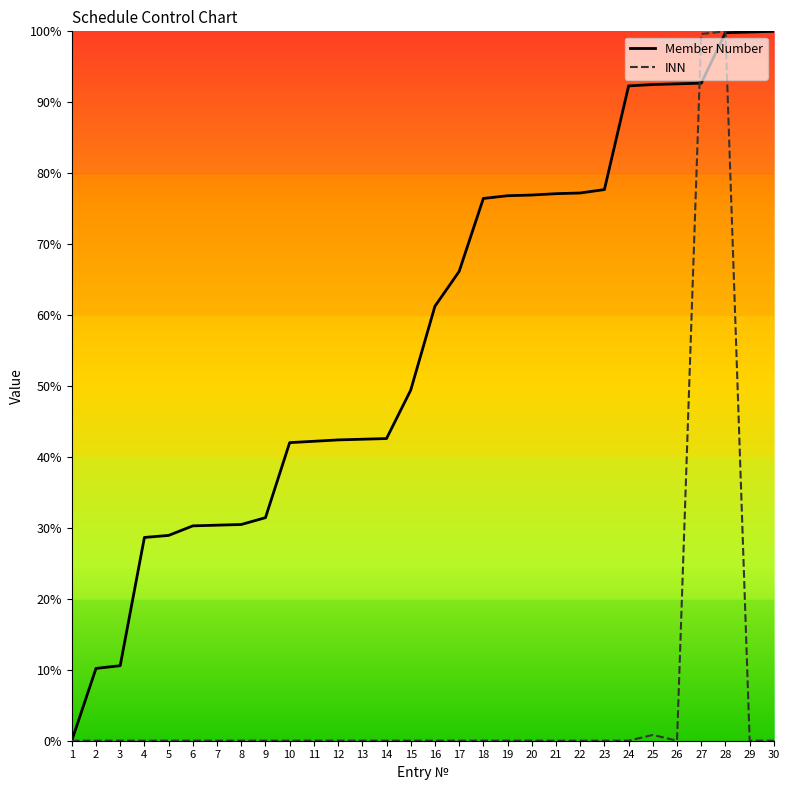

In INN, how many points are lower than both neighbors (excluding endpoints)?

10